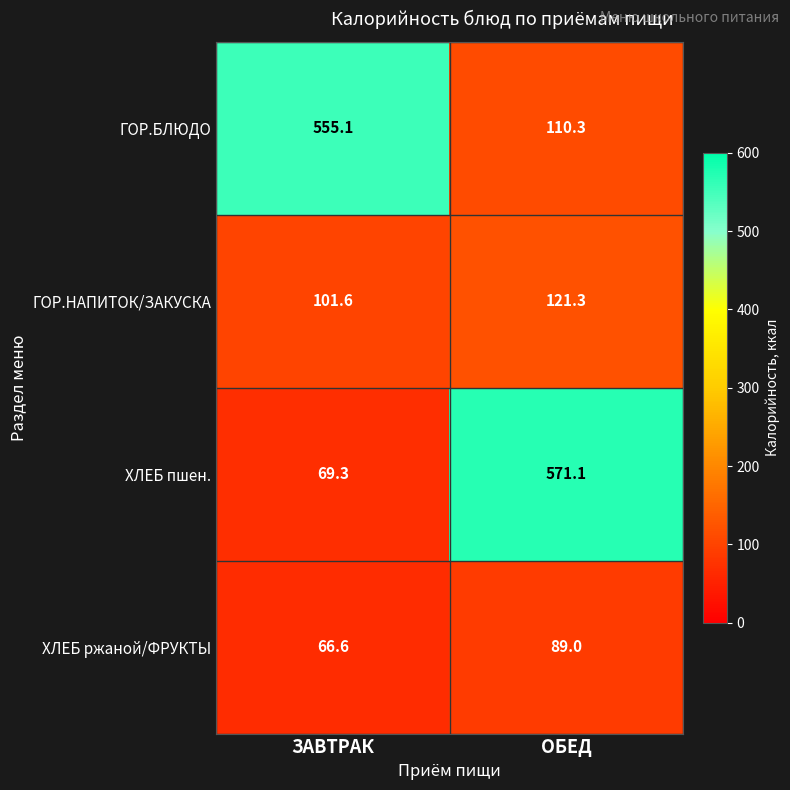

At which label is ХЛЕБ пшен. closest to 320?

ЗАВТРАК